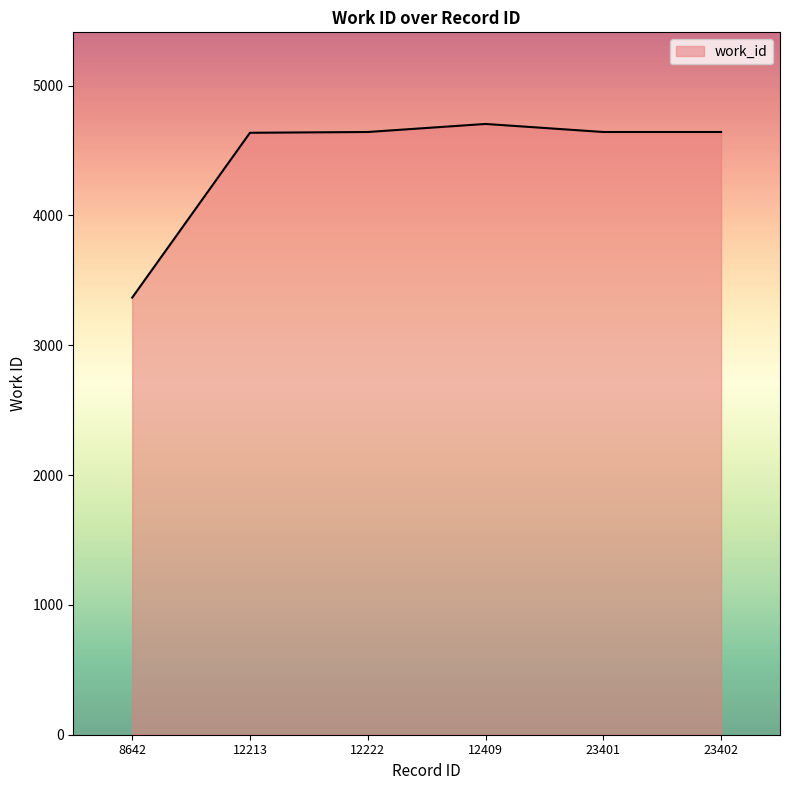

What is the sum of all values?

26638